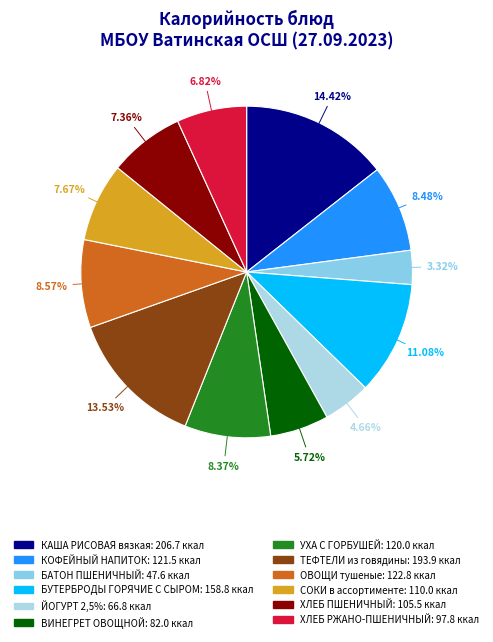

Combined, what portion of the pie is КОФЕЙНЫЙ НАПИТОК and ТЕФТЕЛИ из говядины?

22.0%